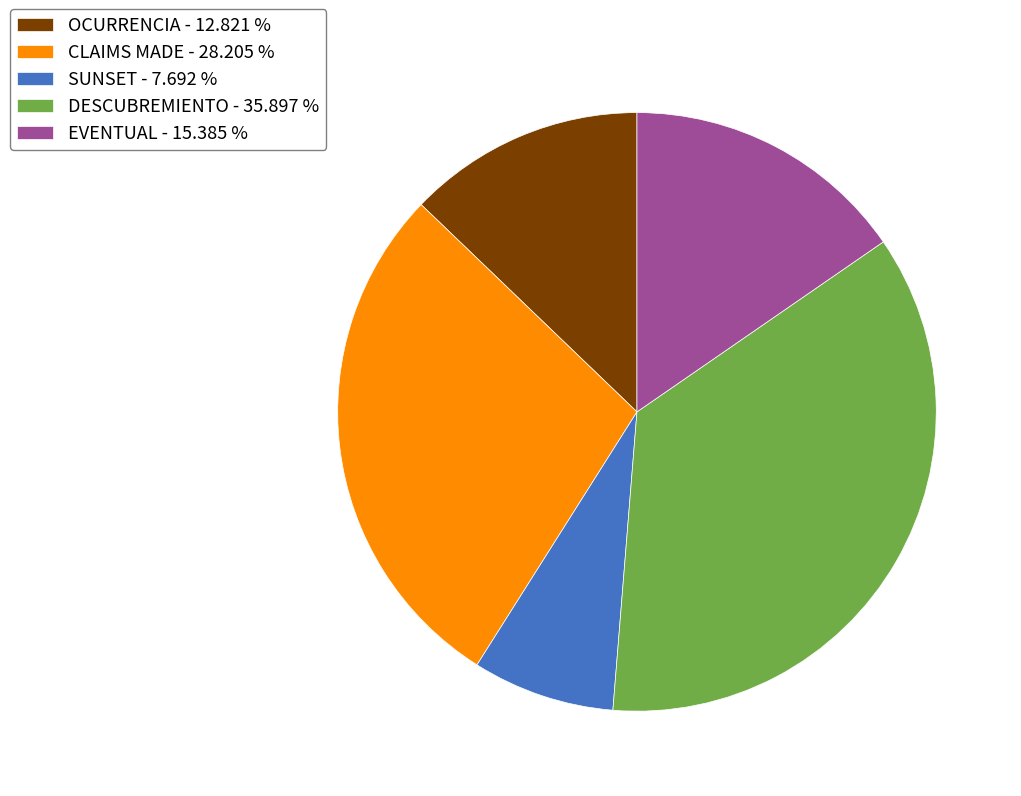

Rank the categories by value from highest to lowest.

DESCUBREMIENTO, CLAIMS MADE, EVENTUAL, OCURRENCIA, SUNSET